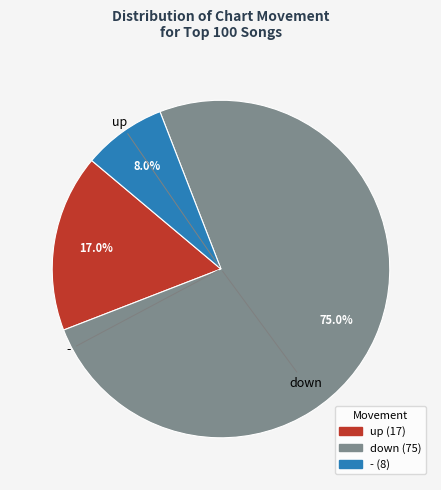

What is the ratio of the value at down to the value at up?

4.4